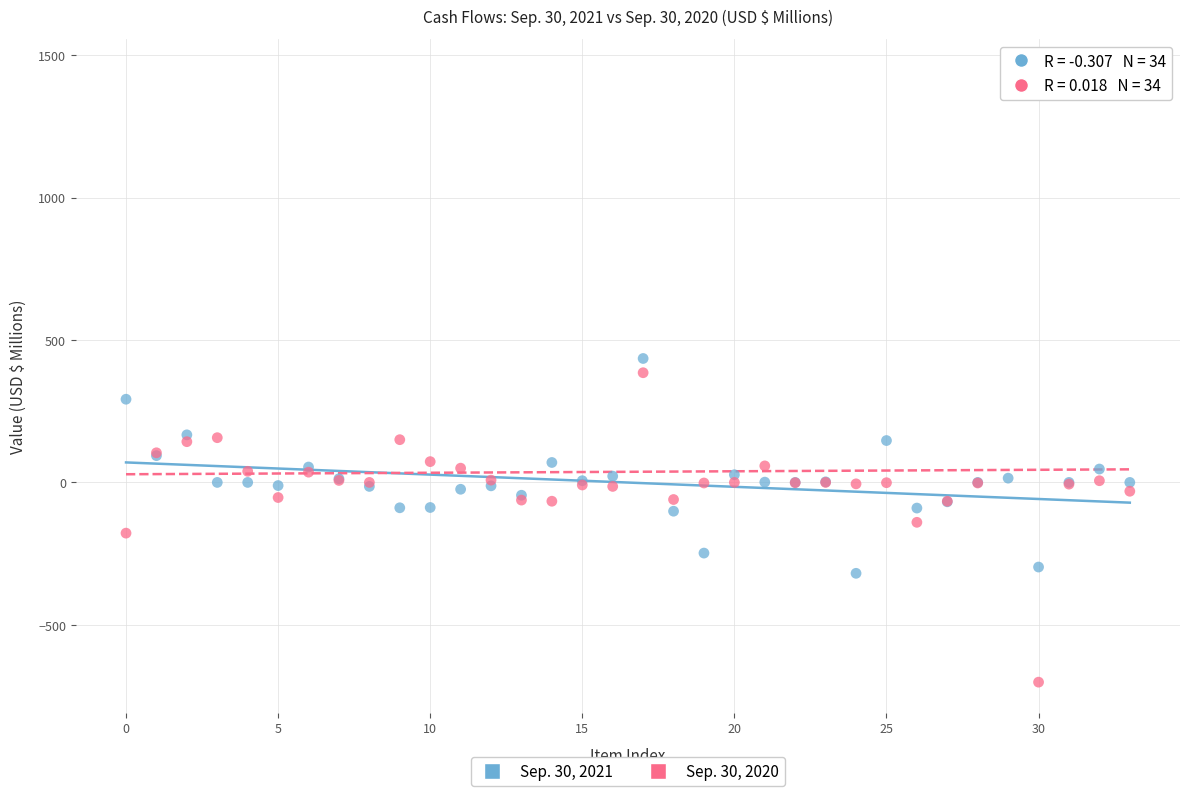

Which series has the widest spread of Y values?

Sep. 30, 2020